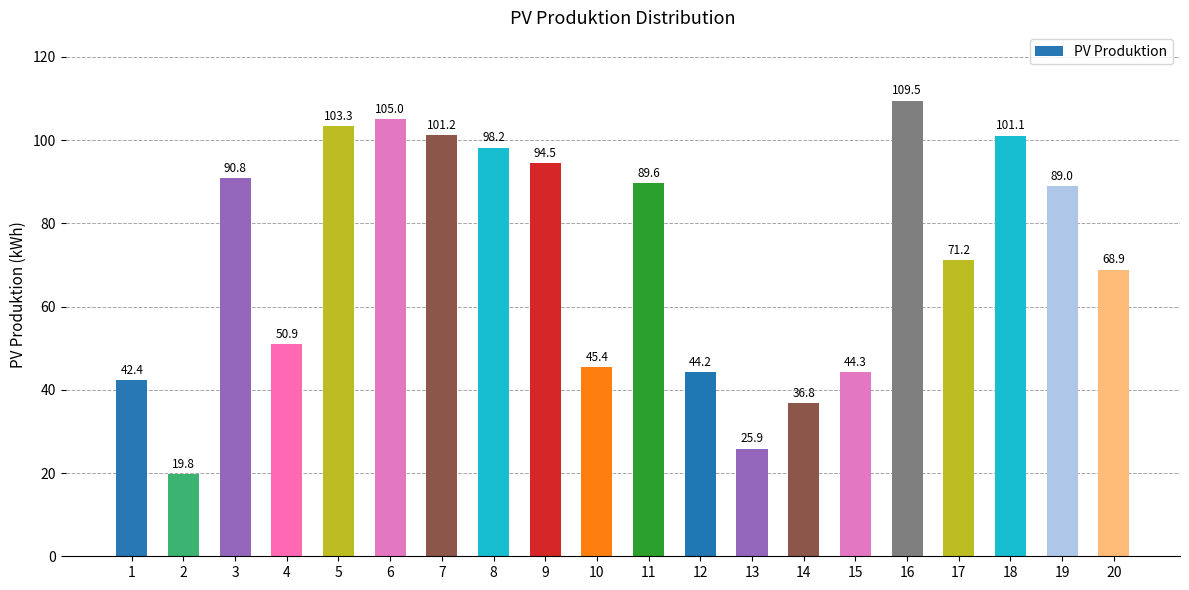

True or false: the data shows 89.6 at 11.

True